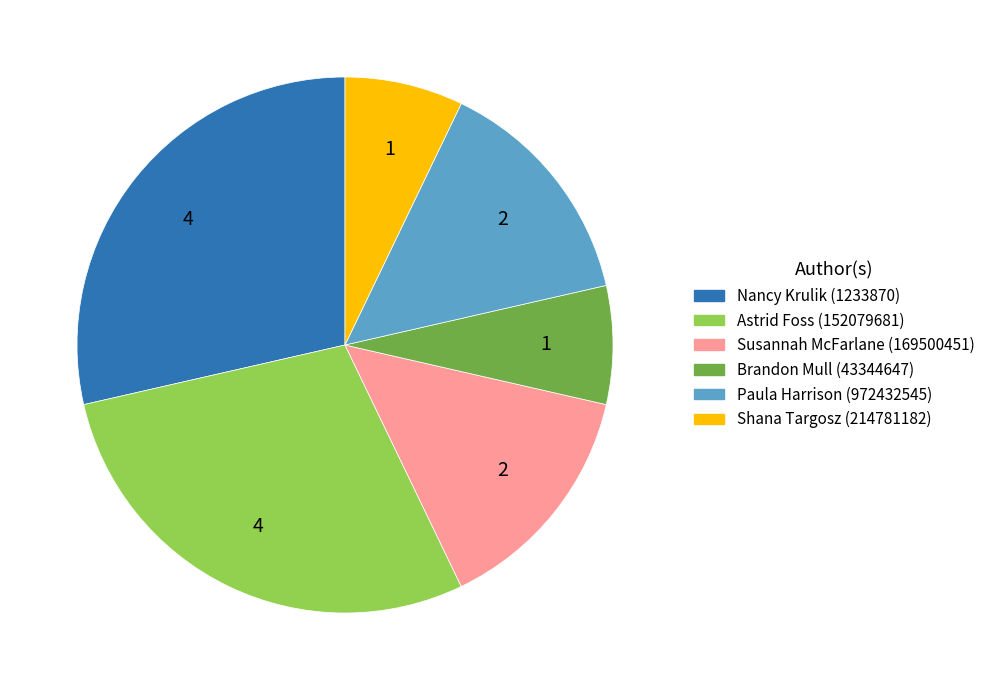

Is the sum of Nancy Krulik (1233870) and Brandon Mull (43344647) greater than half?

No